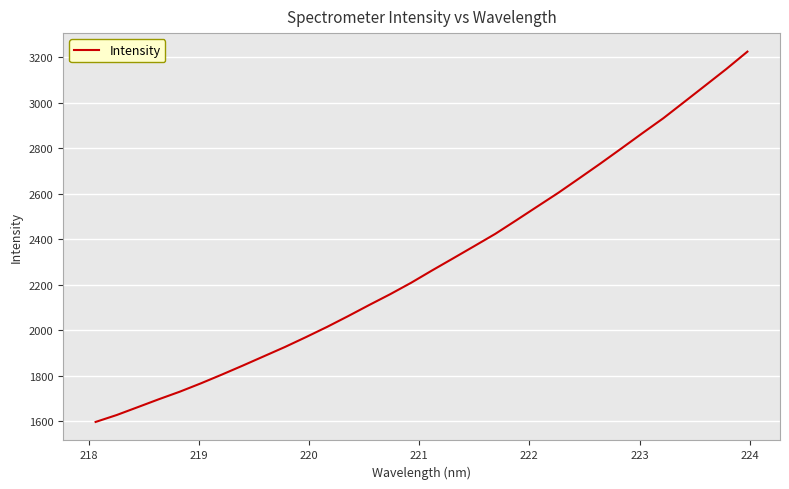

What is the difference between the maximum and minimum values?

1628.8